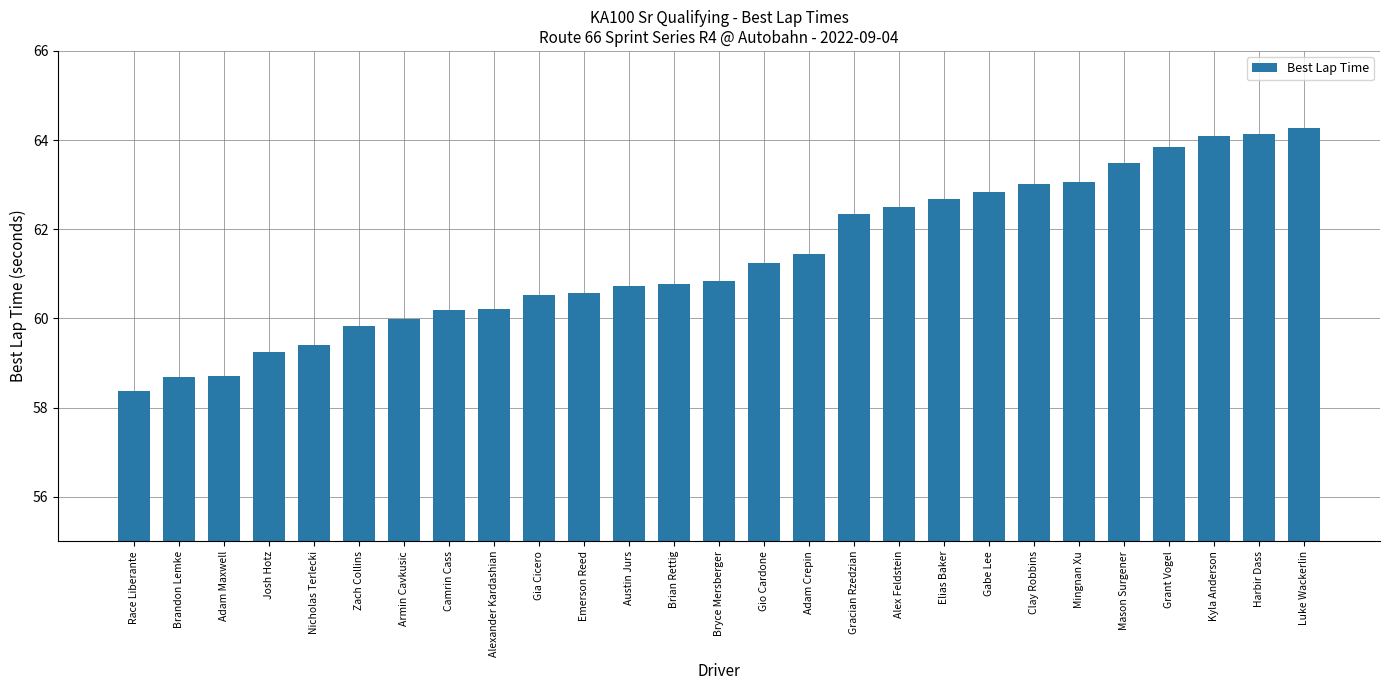

What value does the data have at Harbir Dass?

64.1